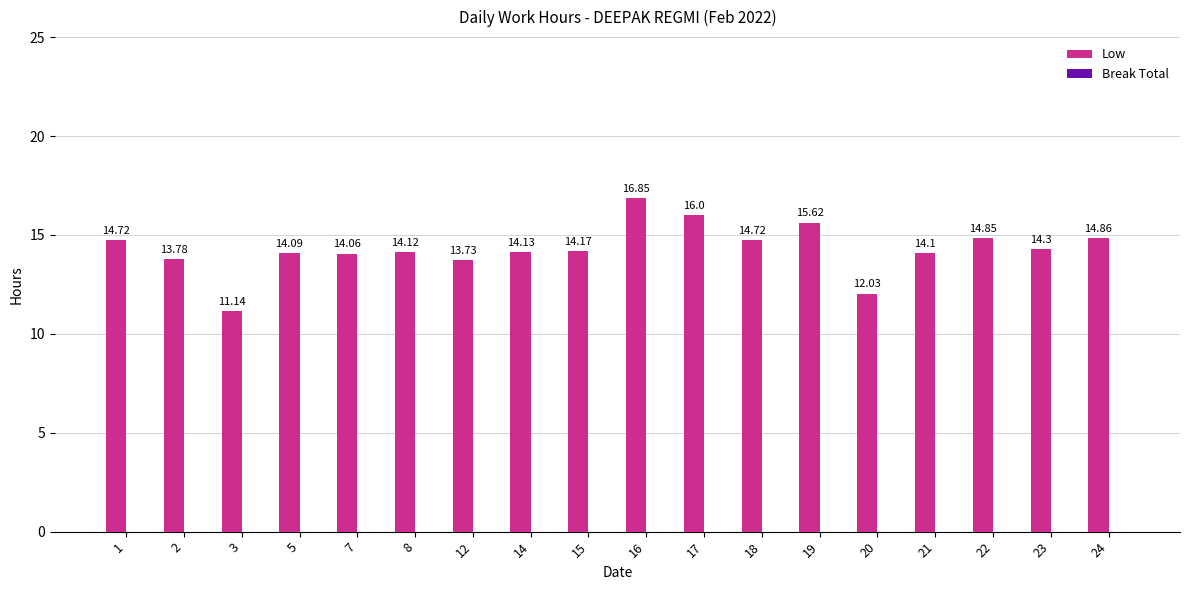

Approximately how many times larger is the value at 3 compared to 22?

0.8